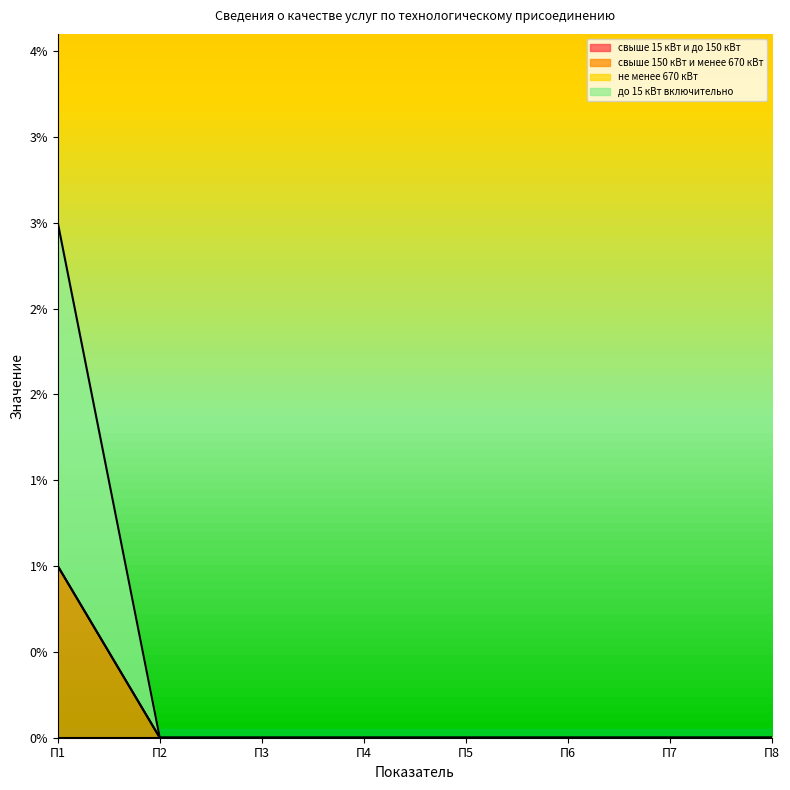

Reading right to left, what are all the values shown in this chart?

свыше 15 кВт и до 150 кВт_line: П8=0	П7=0	П6=0	П5=0	П4=0	П3=0	П2=0	П1=0
свыше 150 кВт и менее 670 кВт_line: П8=0	П7=0	П6=0	П5=0	П4=0	П3=0	П2=0	П1=1
не менее 670 кВт_line: П8=0	П7=0	П6=0	П5=0	П4=0	П3=0	П2=0	П1=1
до 15 кВт включительно_line: П8=0	П7=0	П6=0	П5=0	П4=0	П3=0	П2=0	П1=3